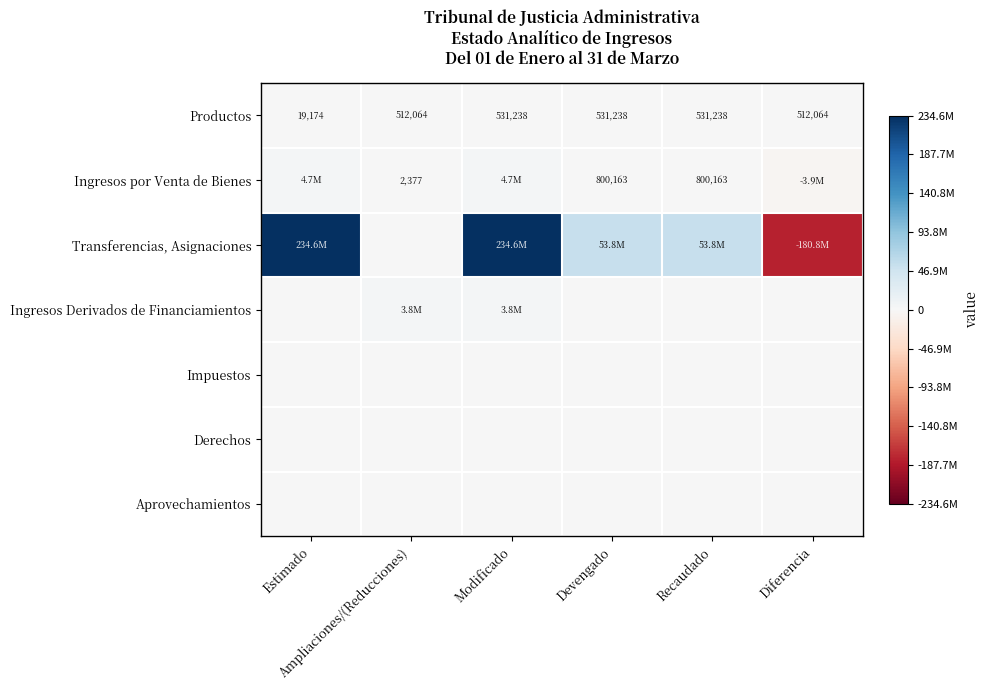

How many series are shown in this chart?

7